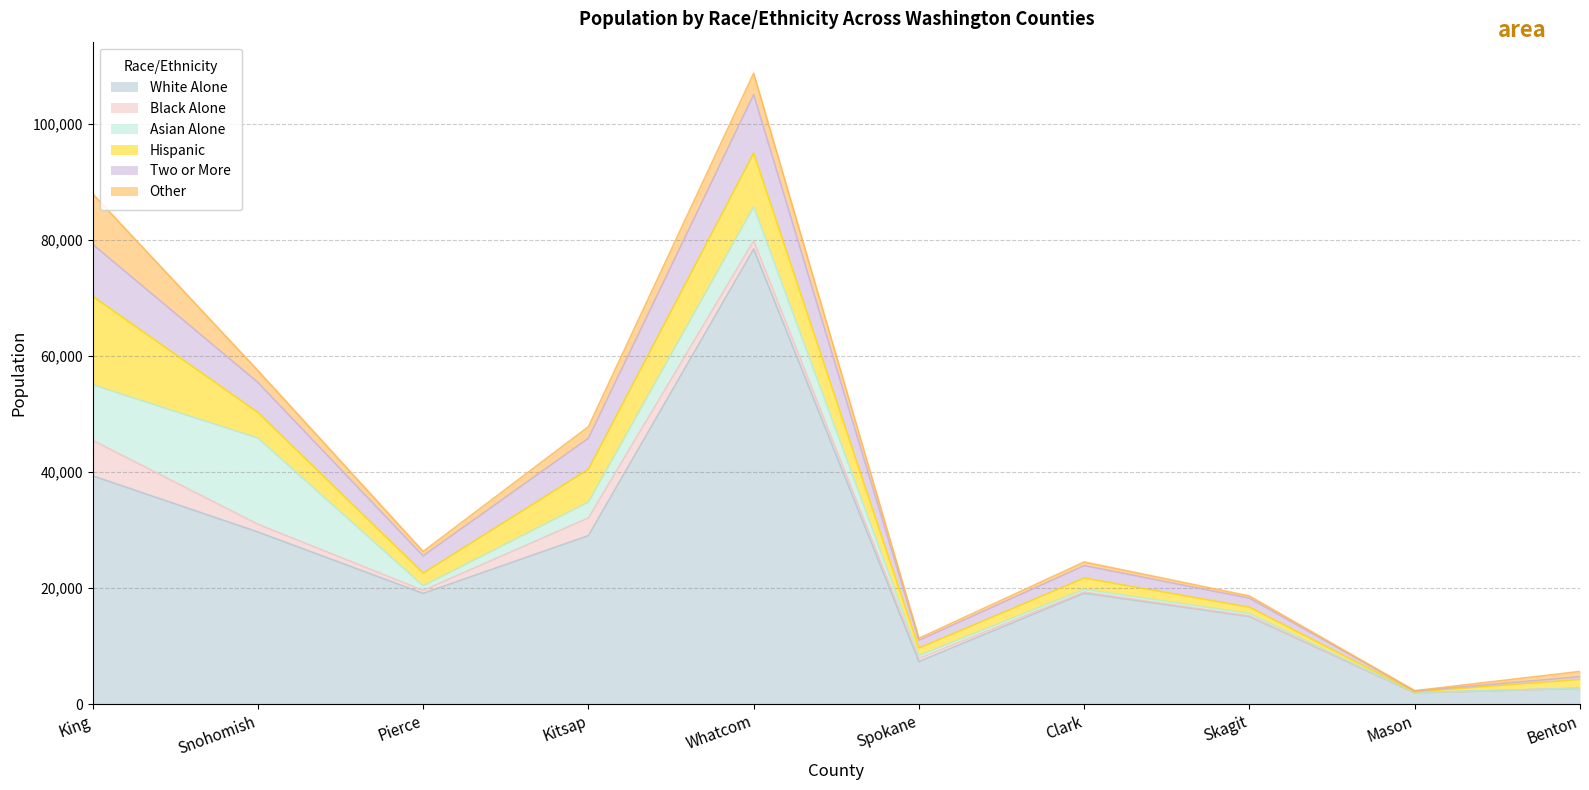

What is the difference between the Hispanic values at 1 and 5?

3141